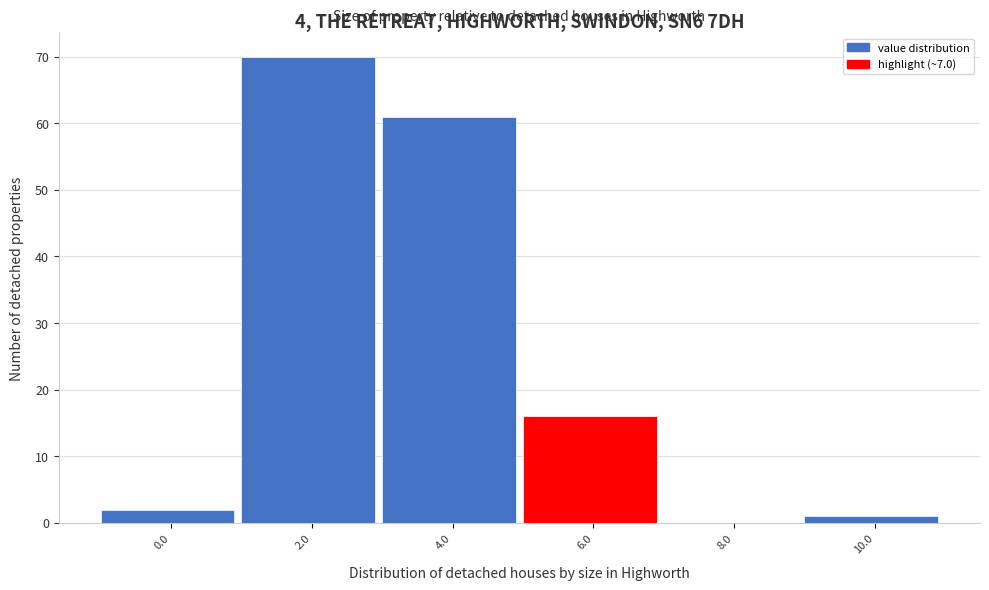

Reading right to left, what are all the values shown in this chart?

10.0=1	8.0=0	6.0=16	4.0=61	2.0=70	0.0=2